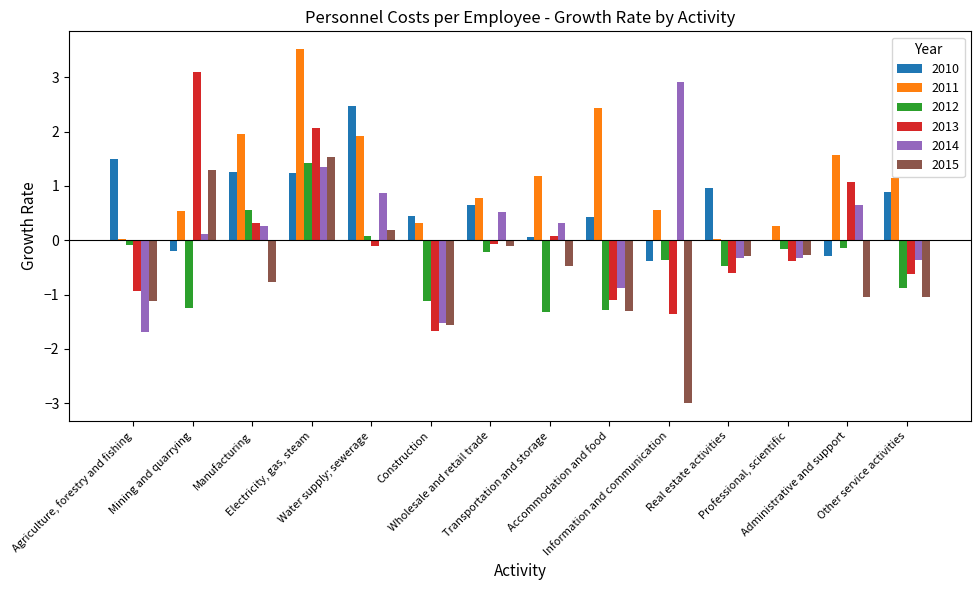

The value of 2013 at Manufacturing is 0.3. True or false?

True